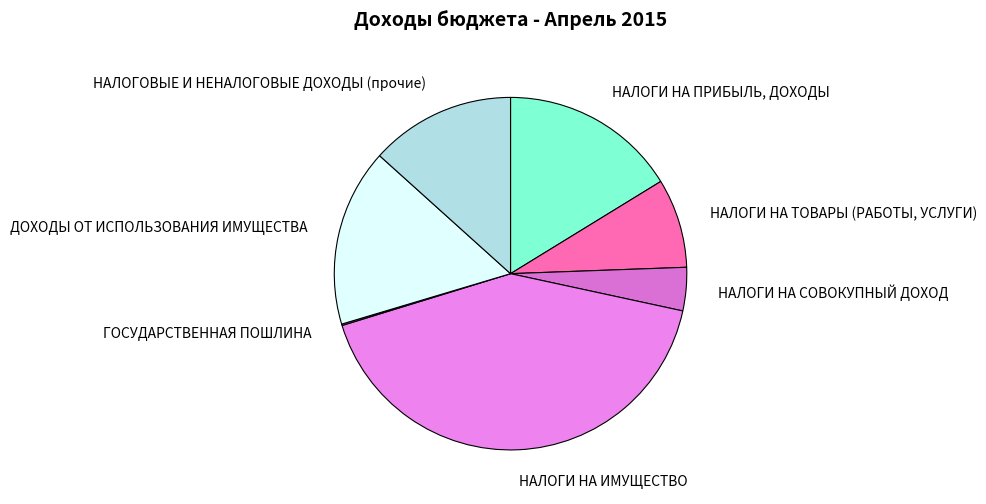

Do НАЛОГИ НА ИМУЩЕСТВО and НАЛОГОВЫЕ И НЕНАЛОГОВЫЕ ДОХОДЫ (прочие) together represent more than half of the pie?

Yes